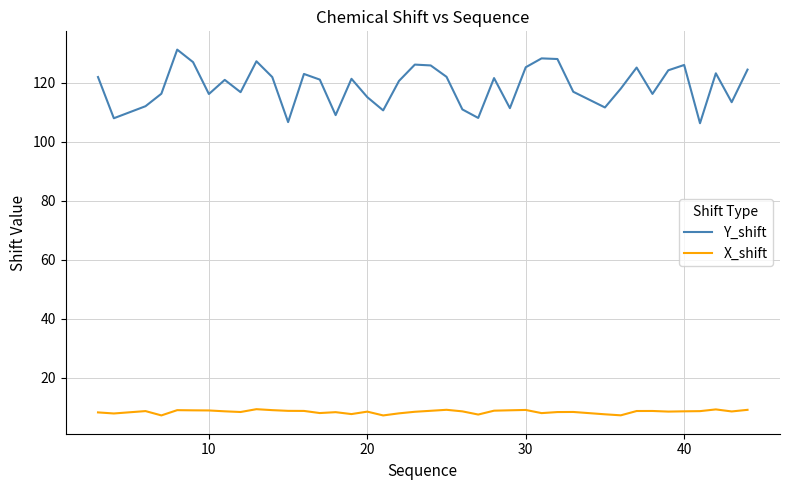

Which series has the largest range (max minus min)?

Y_shift